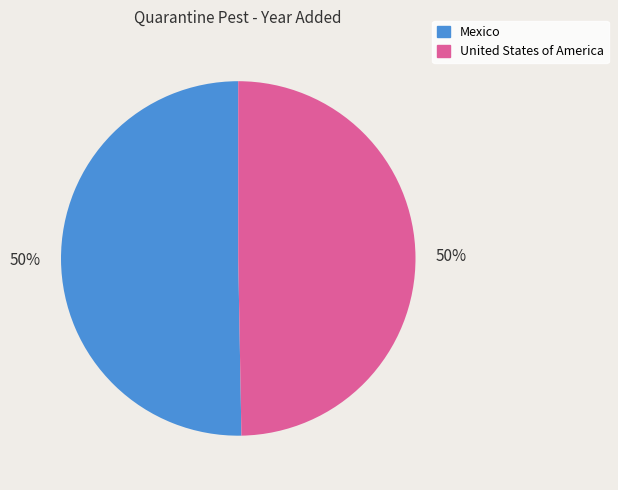

True or false: Mexico accounts for 50% of the total.

True